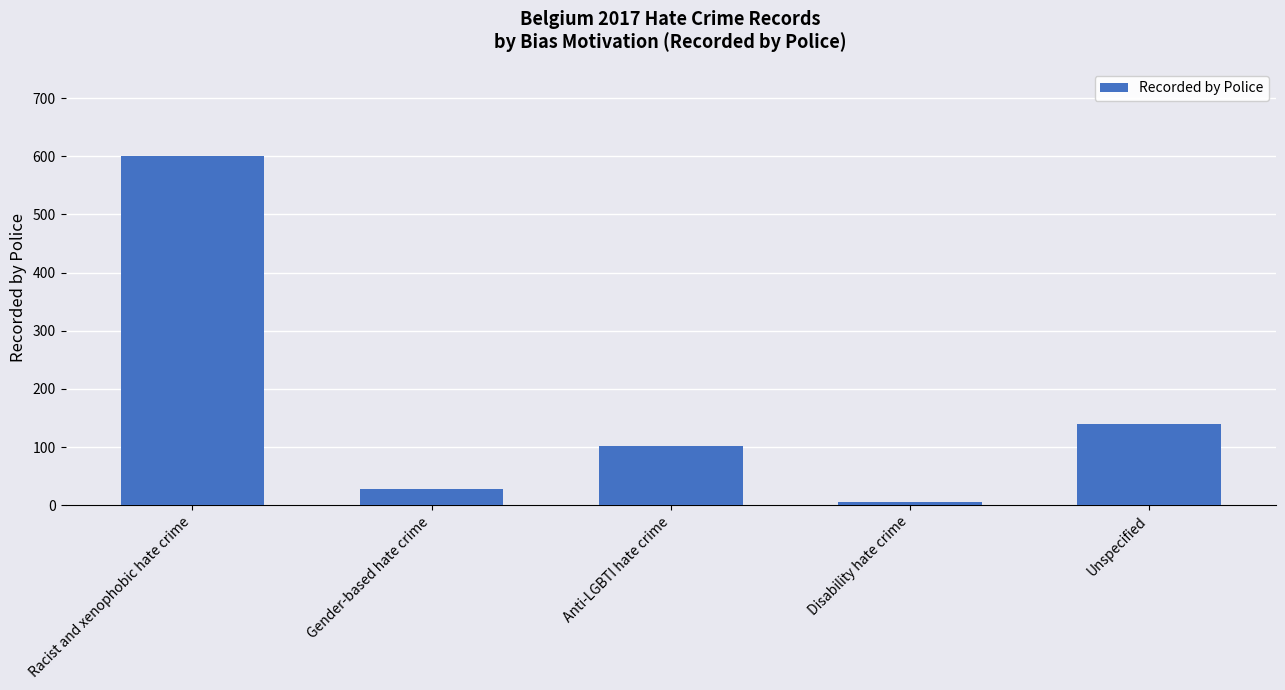

At which label does the data first exceed 102?

Racist and xenophobic hate crime